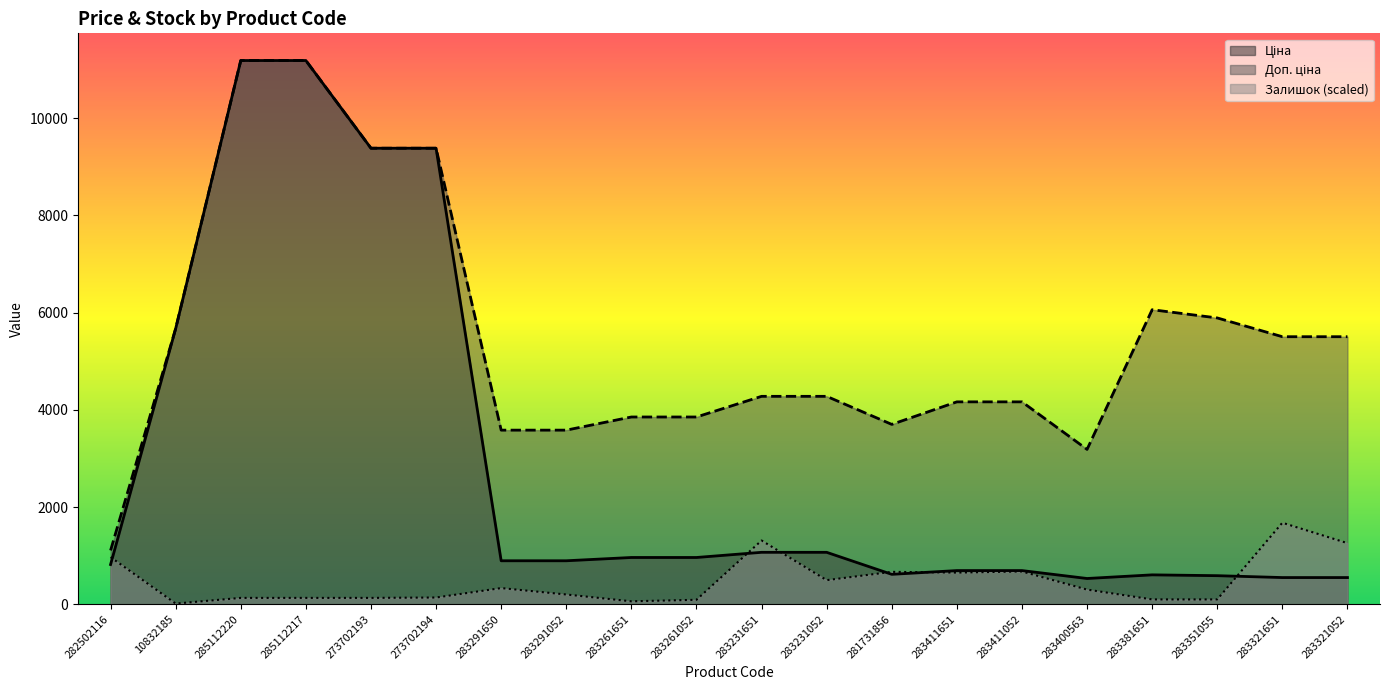

The Ціна series shows 895.9 at 283291650. True or false?

True